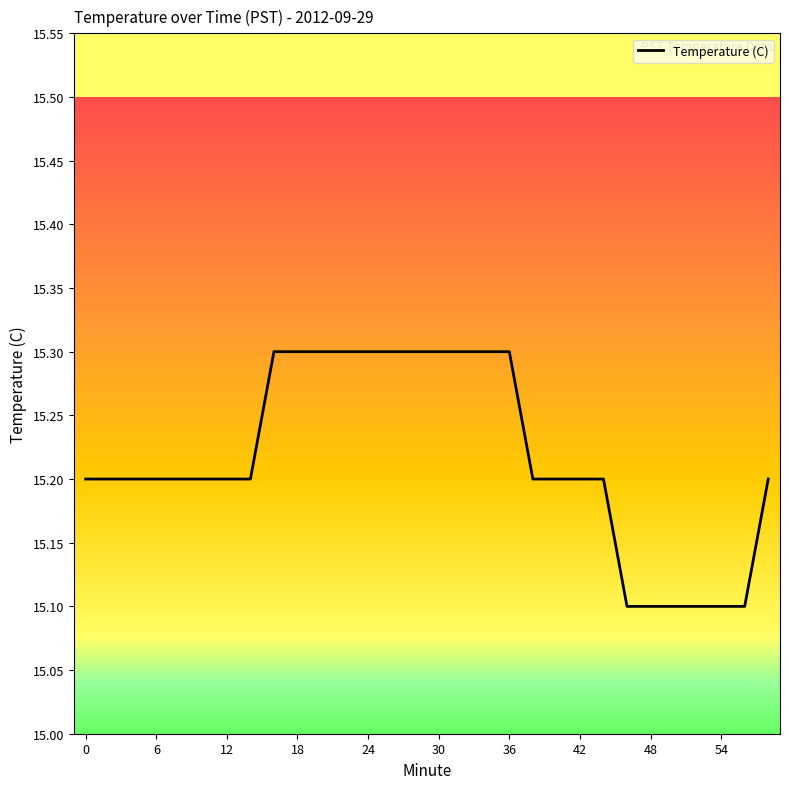

What is the difference between the maximum and minimum values?

0.2